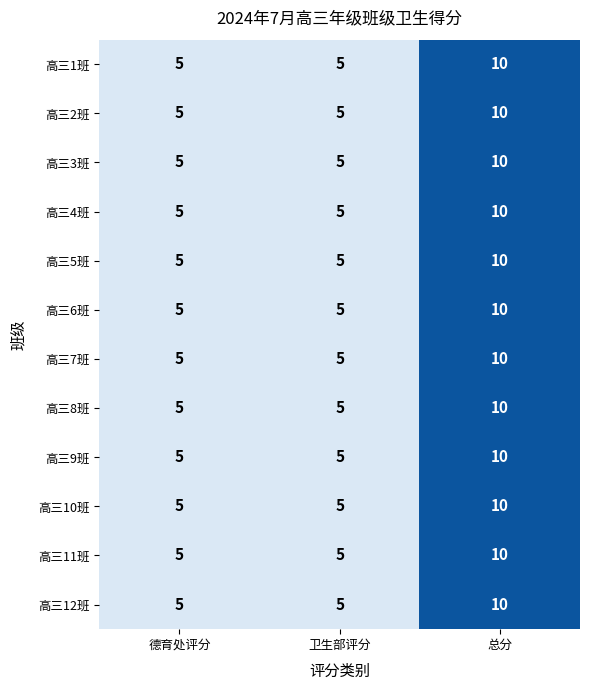

The 高三7班 series shows 8 at 德育处评分. True or false?

False